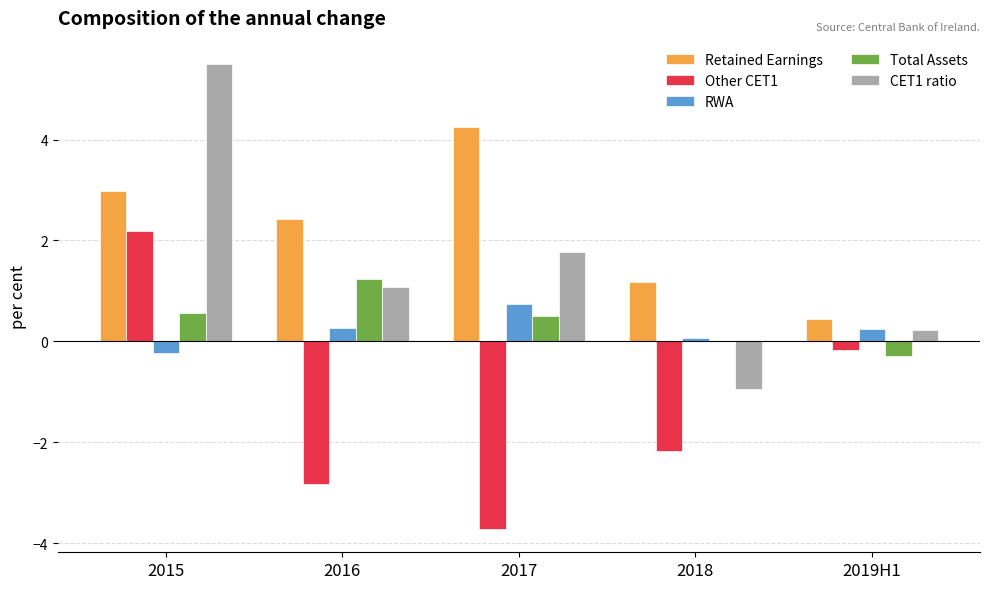

True or false: Total Assets has a value of 1.7 at 2016.

False